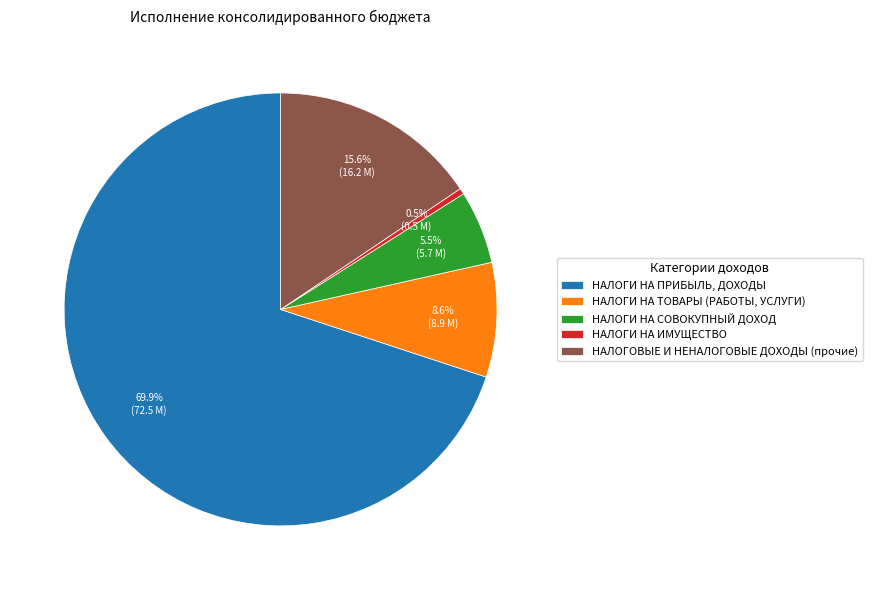

To the nearest percent, what is the difference between the НАЛОГИ НА ИМУЩЕСТВО and НАЛОГИ НА ТОВАРЫ (РАБОТЫ, УСЛУГИ) slice percentages?

8%